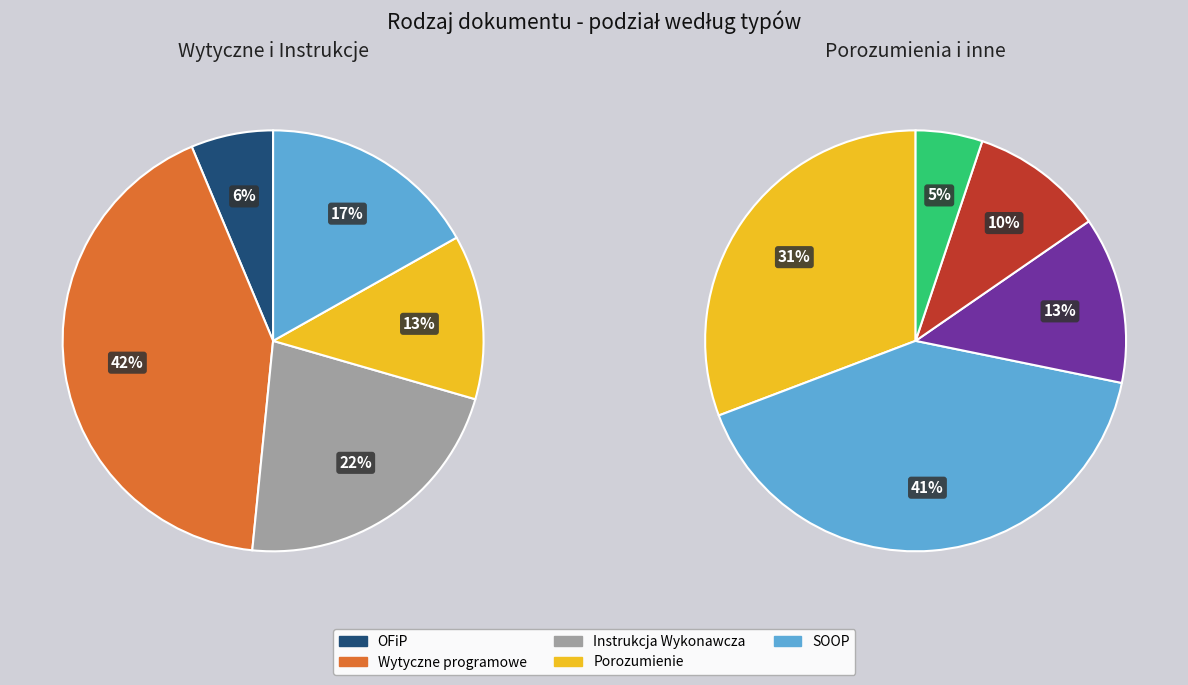

What is the ratio of the value at Inny to the value at SOOP?

0.1